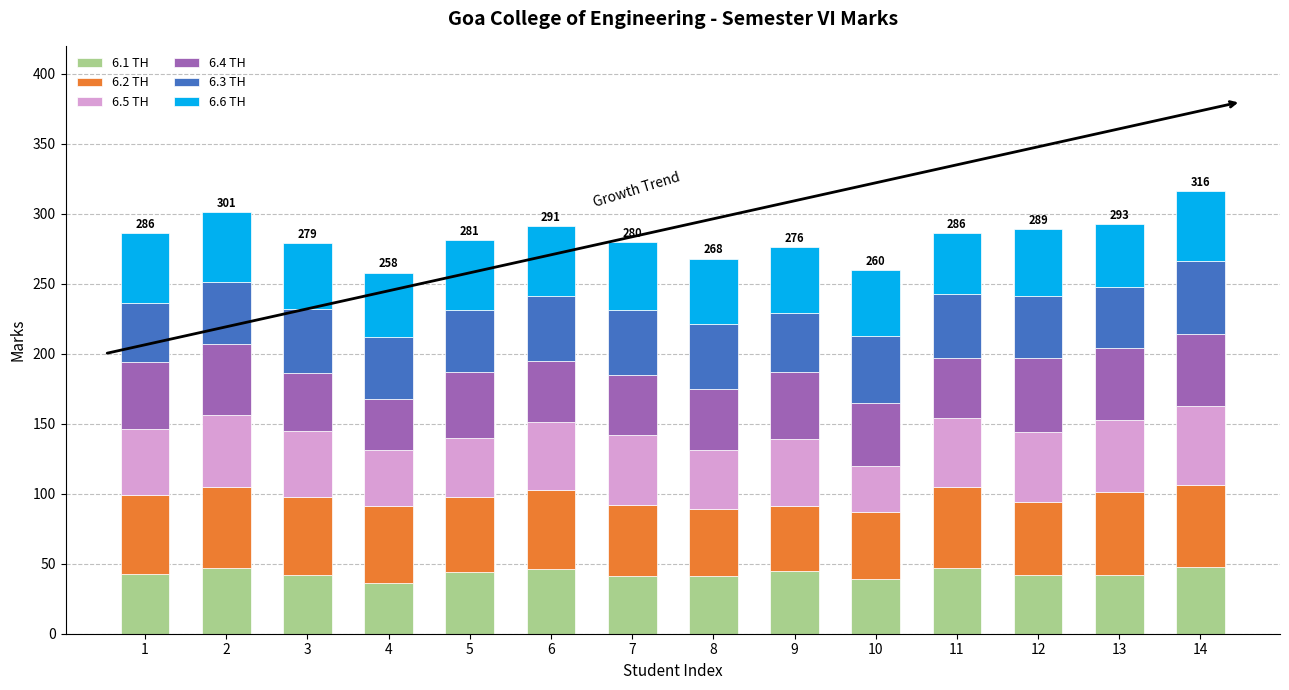

What is the total value across all series at 5?

281